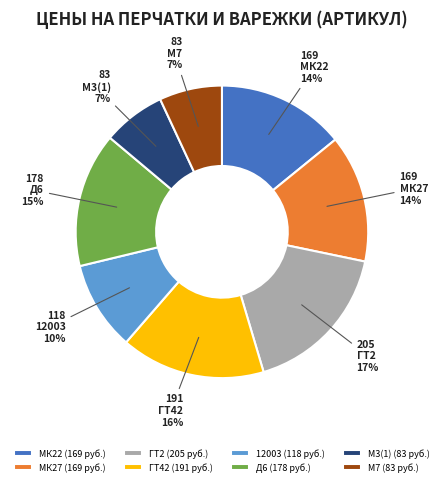

To the nearest percent, what percentage of the pie is МК27?

14%